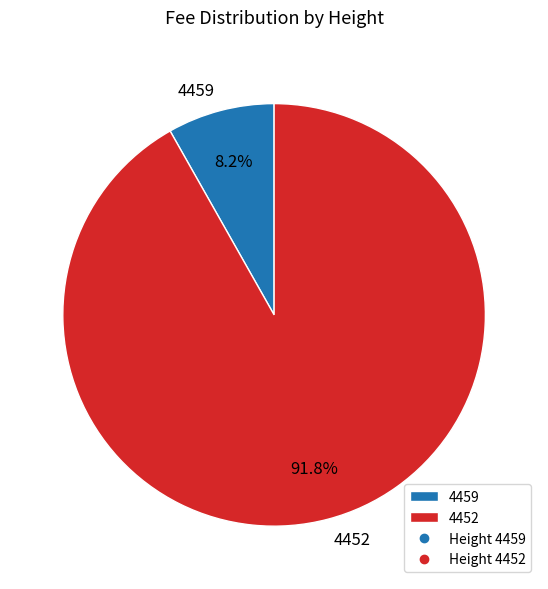

What percentage do 4452 and 4459 together represent?

100.0%